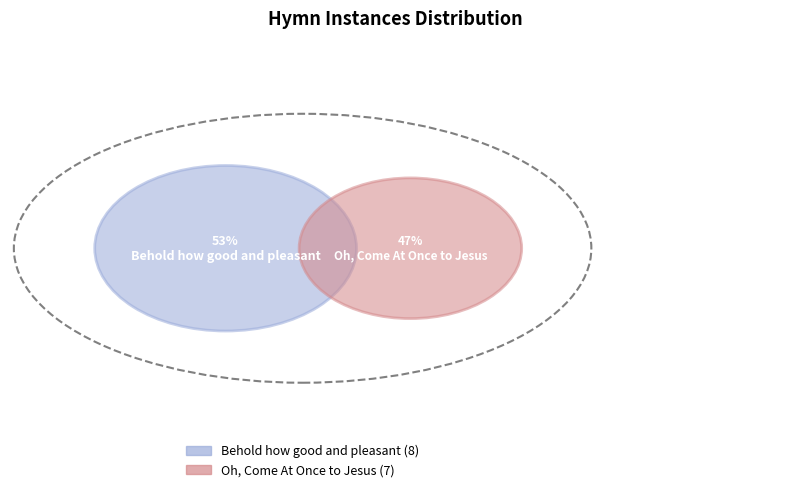

How many slices are in this pie chart?

2